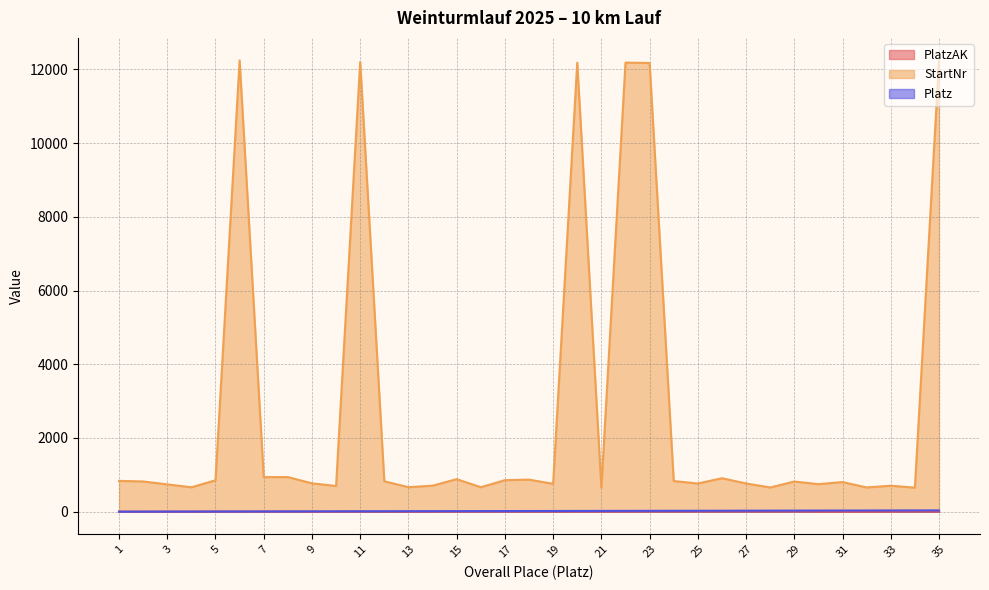

The Platz series shows 10 at 7. True or false?

False